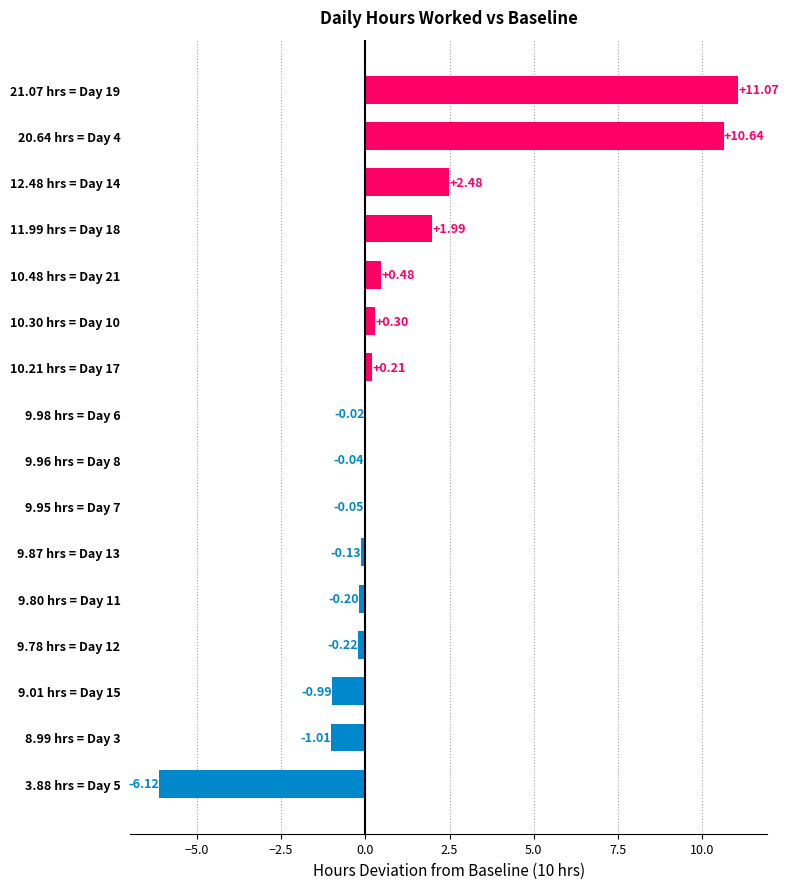

What is the change in value from 9.96 hrs = Day 8 to 10.48 hrs = Day 21?

+0.5